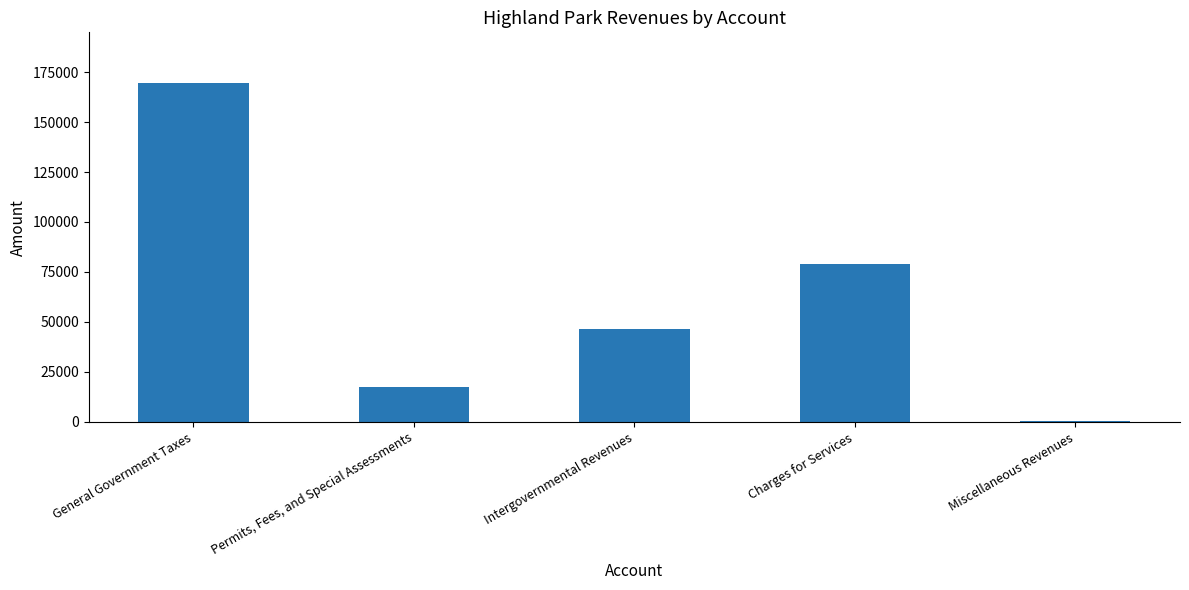

What is the greatest value displayed?

169457